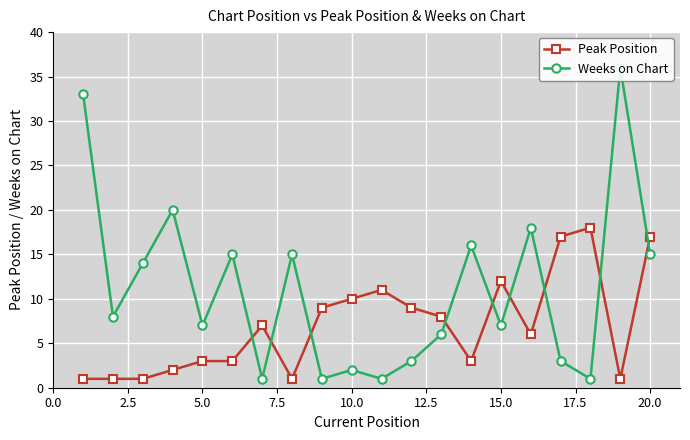

True or false: Peak Position has a value of 12 at 15.0.

True